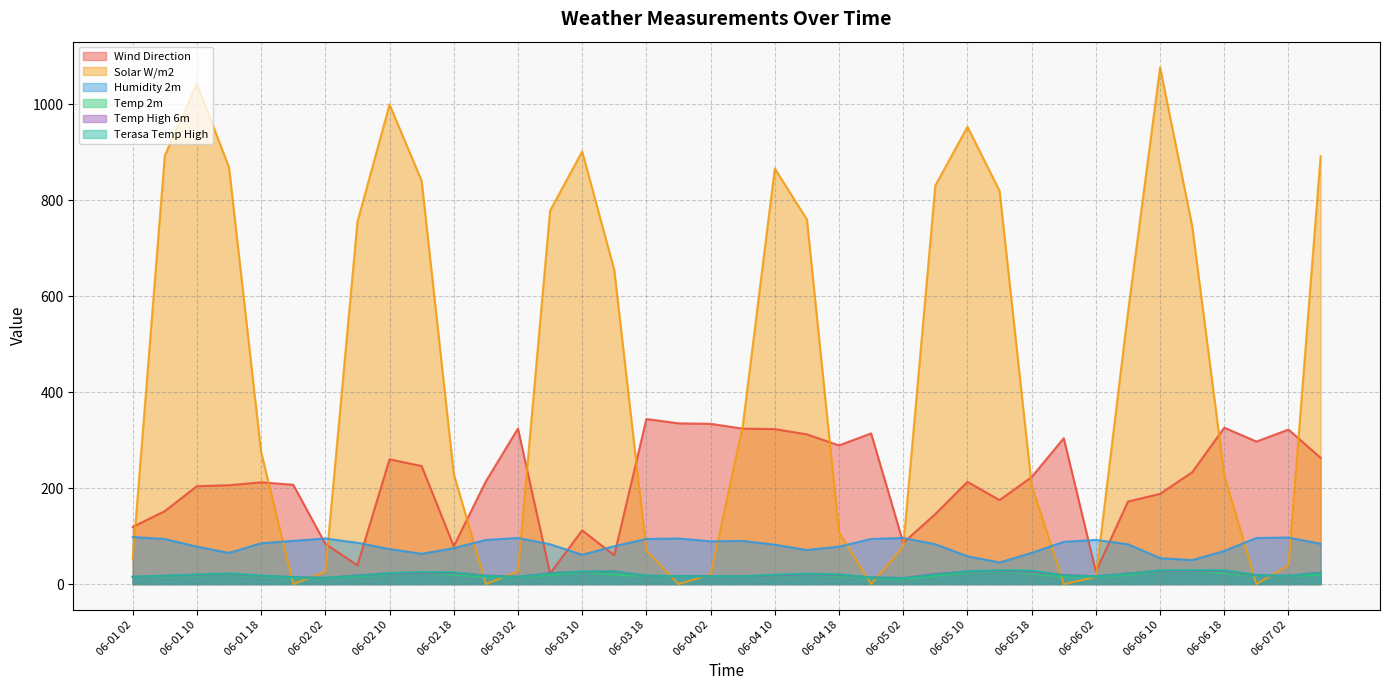

What is the average value of the Wind Direction series?

212.9